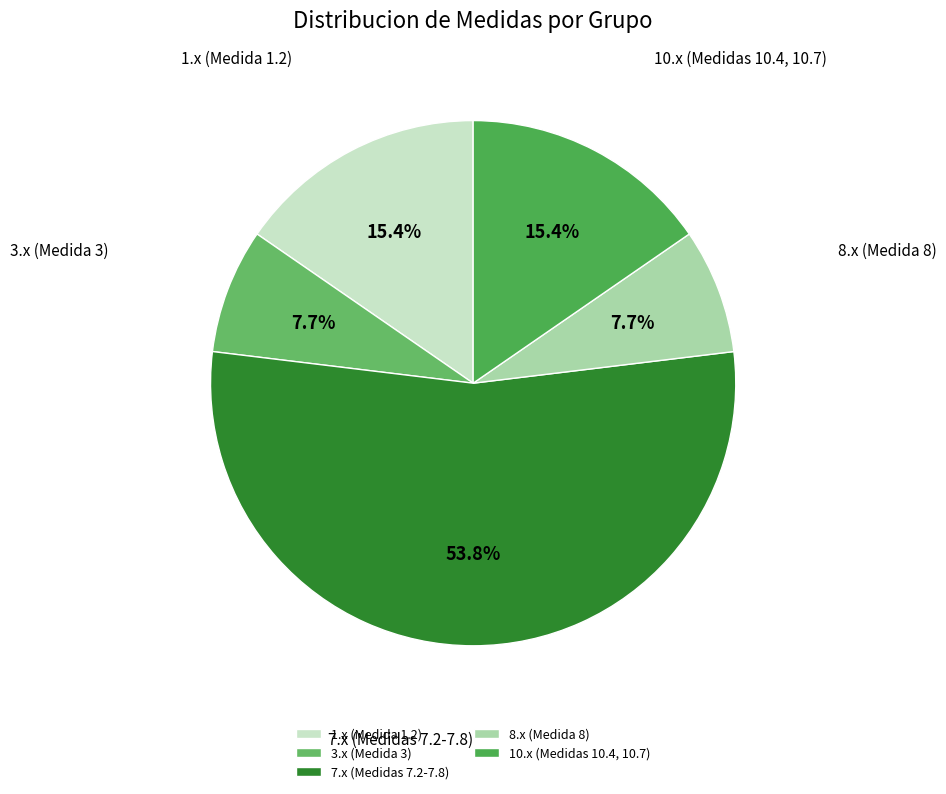

Do 3.x (Medida 3) and 7.x (Medidas 7.2-7.8) together represent more than half of the pie?

Yes